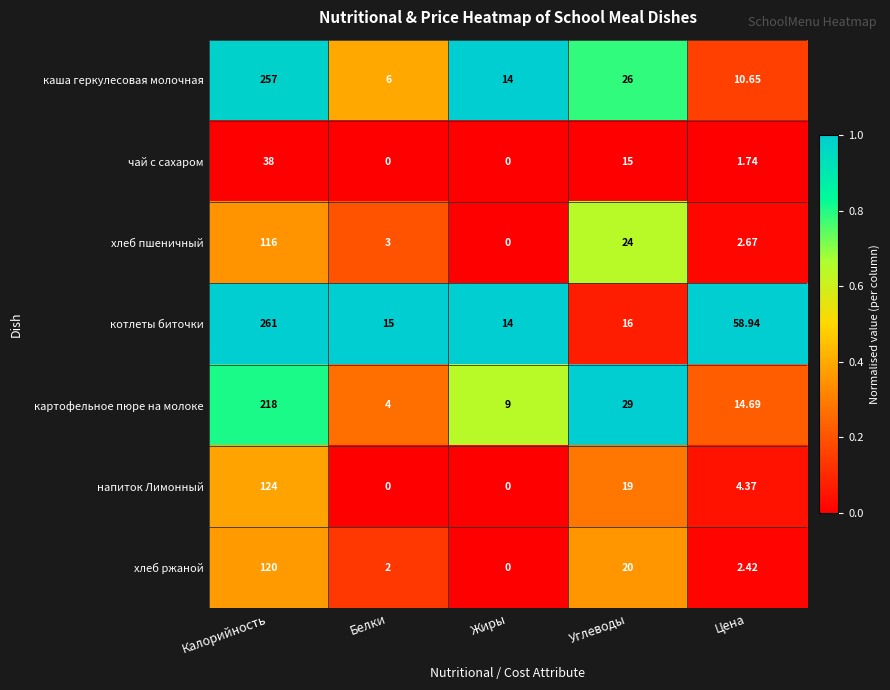

What is the spread (max minus min) of values at Цена?

57.2